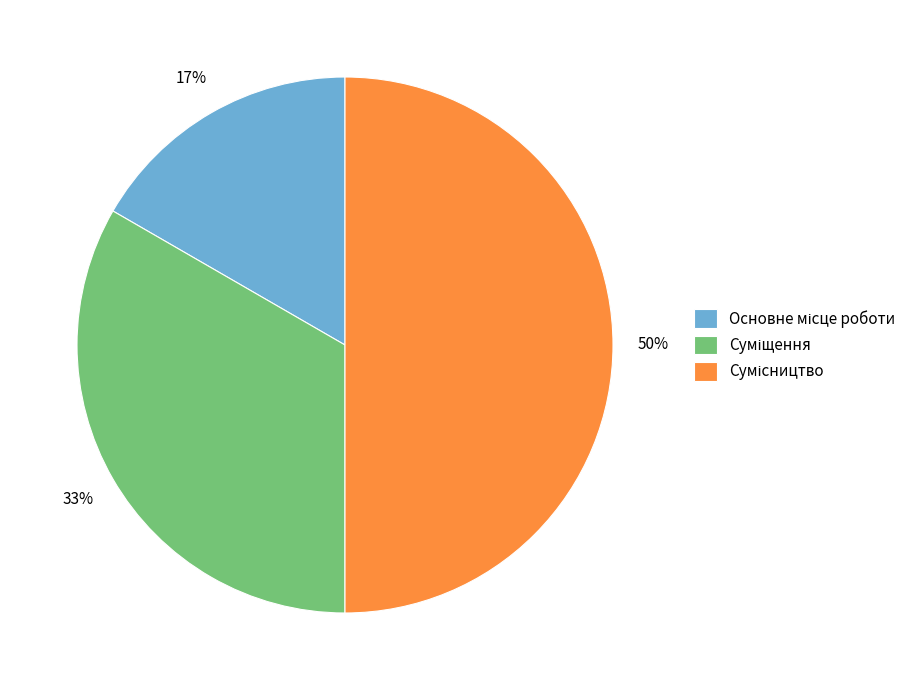

To the nearest percent, what is the average slice percentage?

33%